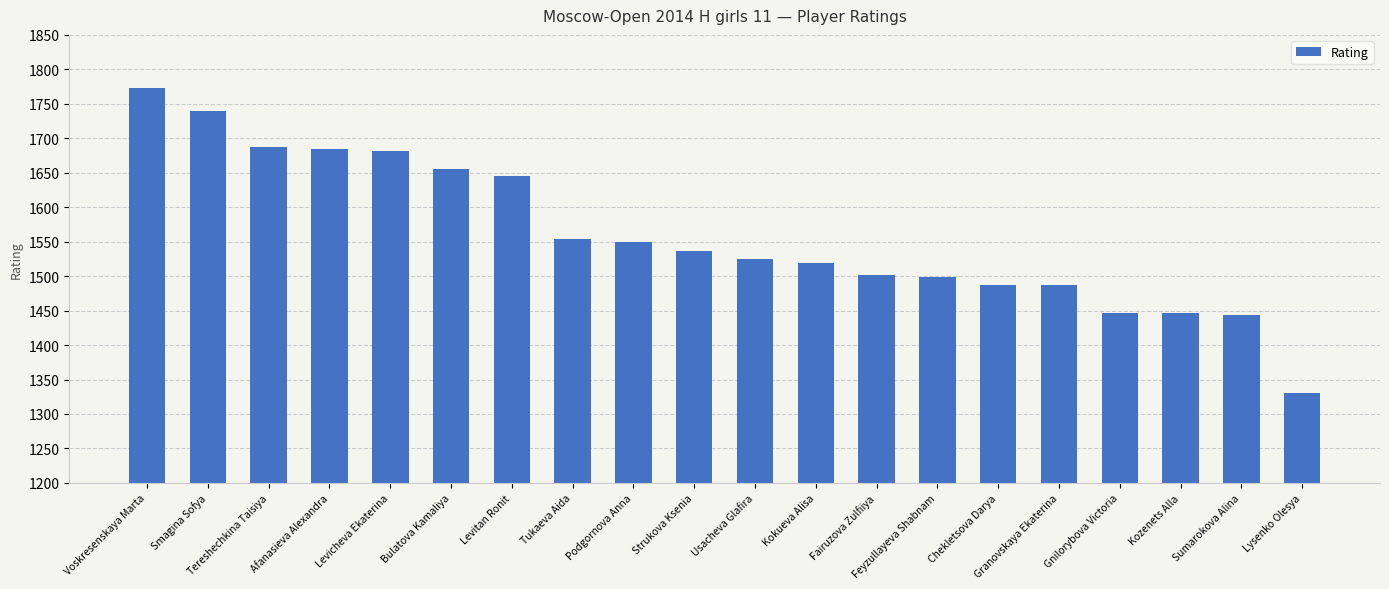

What is the ratio of the value at Smagina Sofya to the value at Podgornova Anna?

1.1